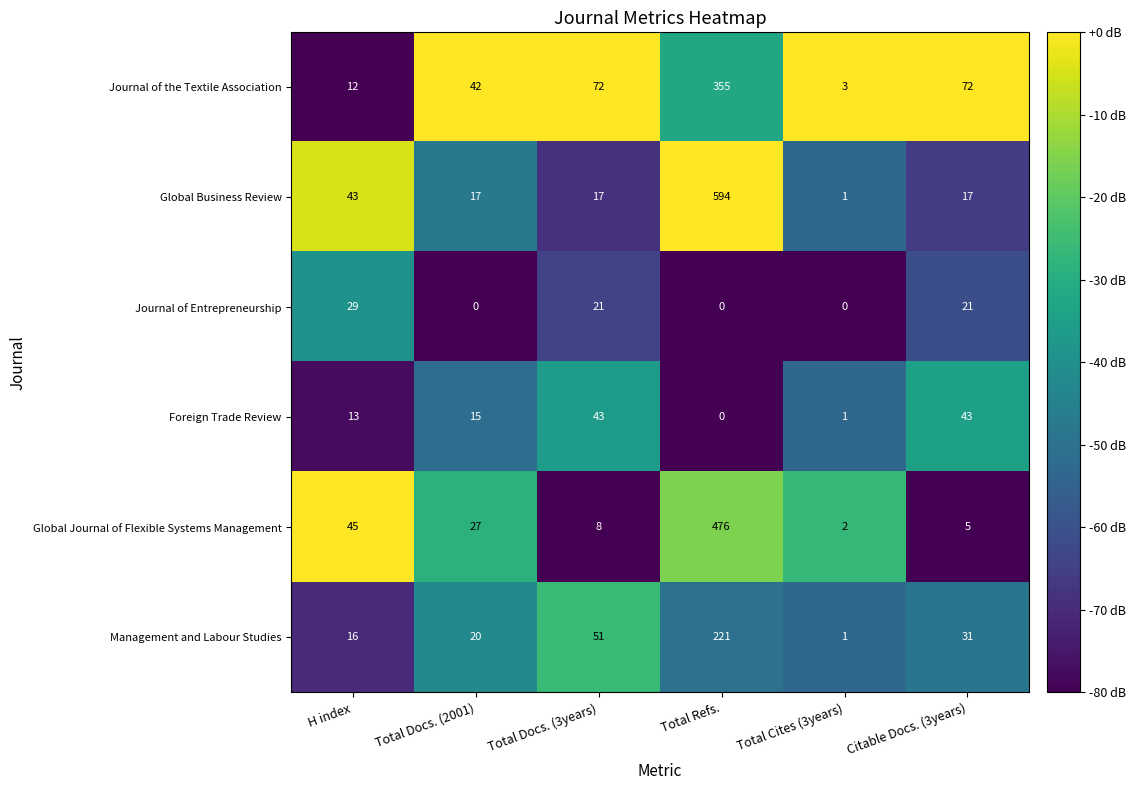

What is the difference between the second highest and minimum values in the Foreign Trade Review series?

43